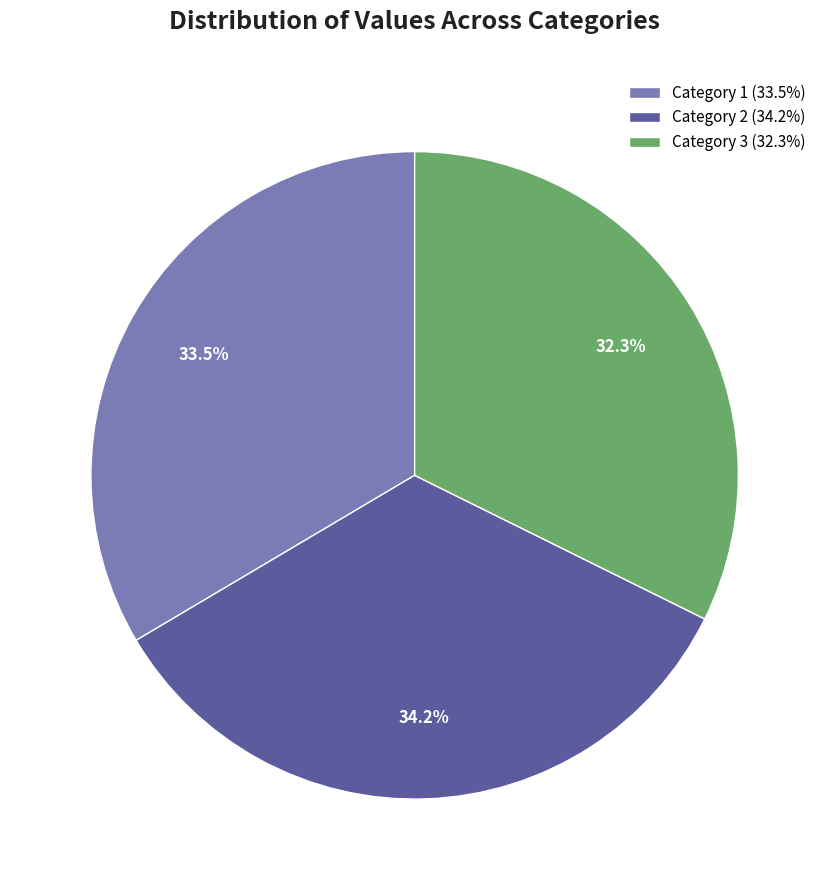

Combined, what portion of the pie is Category 2 (34.2%) and Category 3 (32.3%)?

66.5%